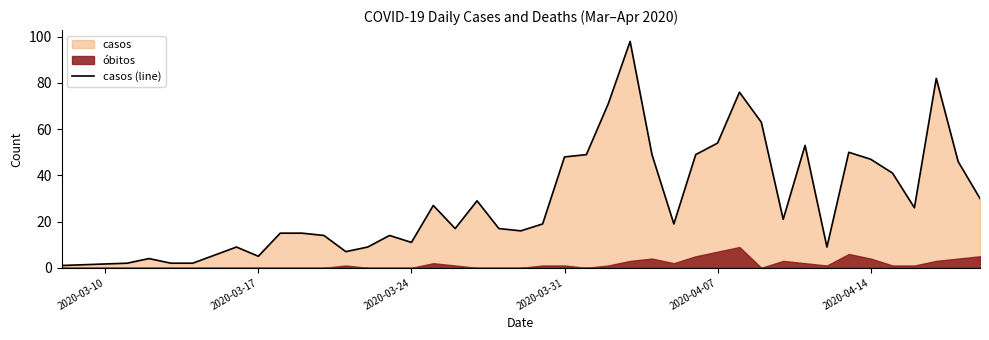

The value at 35 is 16. True or false?

False